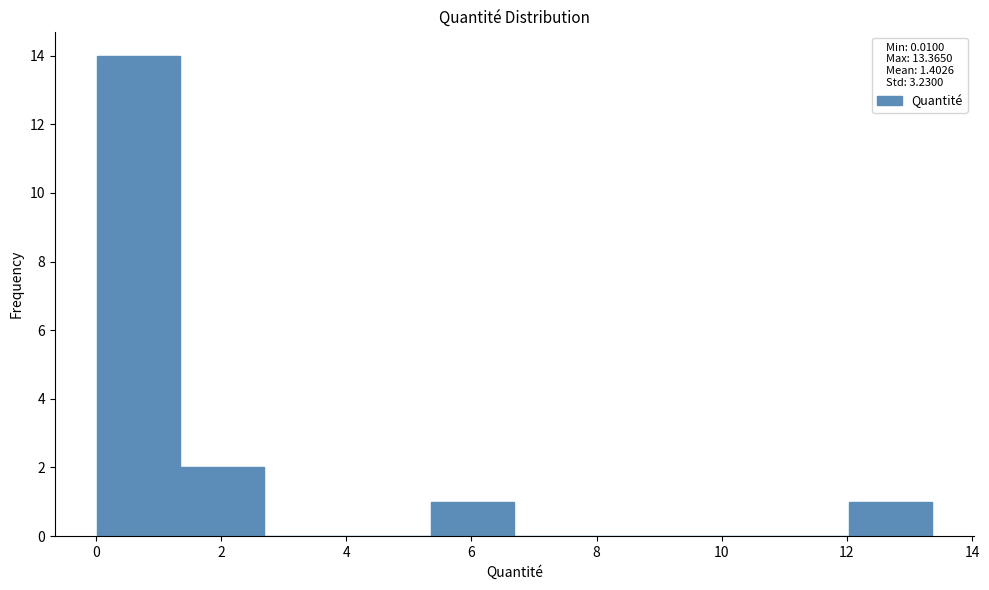

Reading left to right, list every bar in this chart as the range it spans on the x-axis followed by its height. Neither the bar edges nor the heights are printed on the chart, so give them approximately, as read against the axes.

0.0 to 1.4: 14
1.4 to 2.6: 2
2.6 to 4.0: 0
4.0 to 5.4: 0
5.4 to 6.6: 1
6.6 to 8.0: 0
8.0 to 9.4: 0
9.4 to 10.6: 0
10.6 to 12.0: 0
12.0 to 13.4: 1